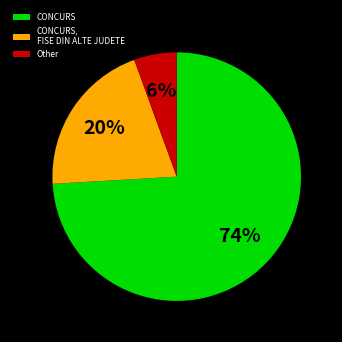

To the nearest percent, what is the combined percentage of CONCURS, FISE DIN ALTE JUDETE and Other?

26%